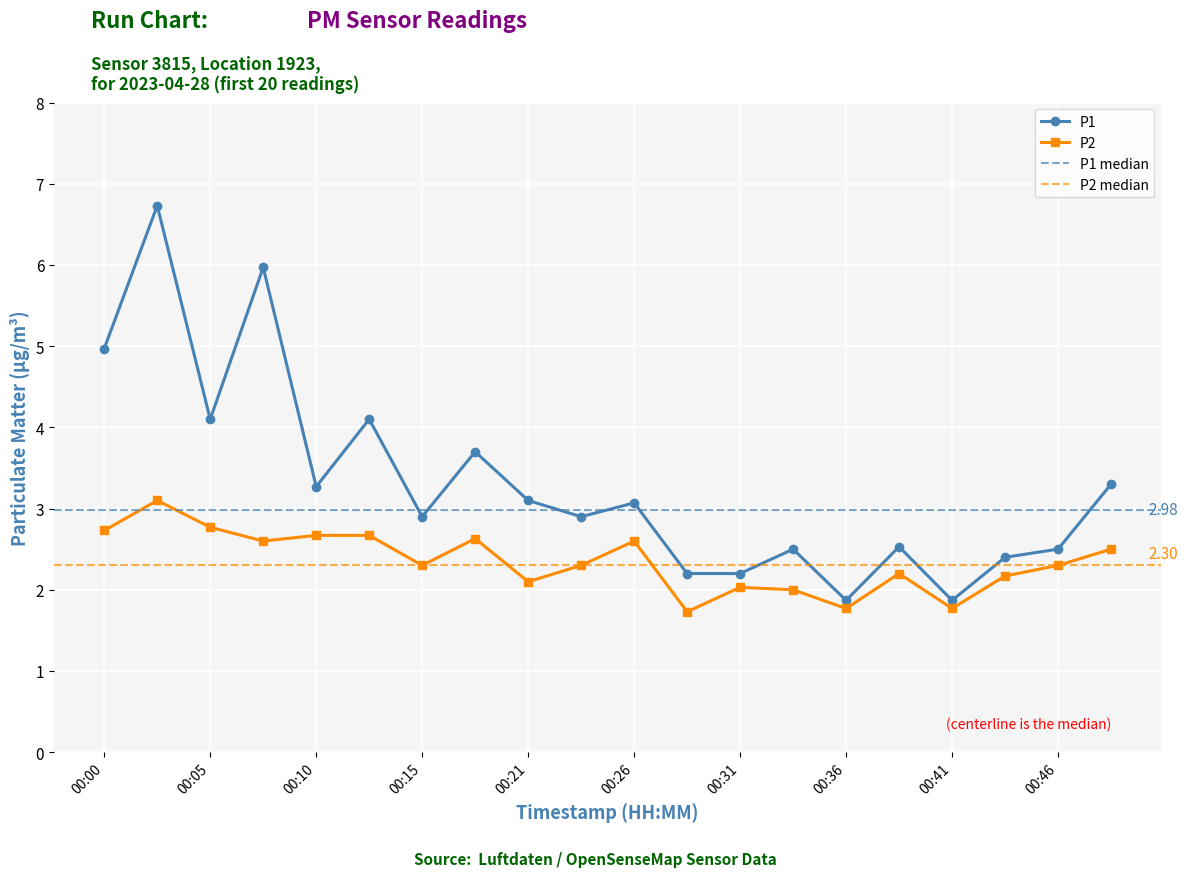

True or false: P2 has more than 2 interior local peaks.

True